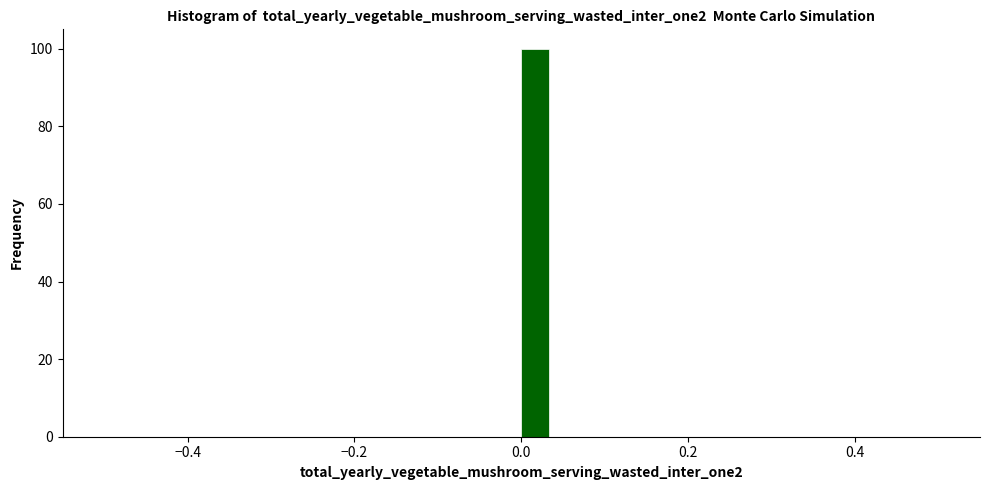

Read against the x-axis, roughly where is the centre of the tallest bar?

0.02